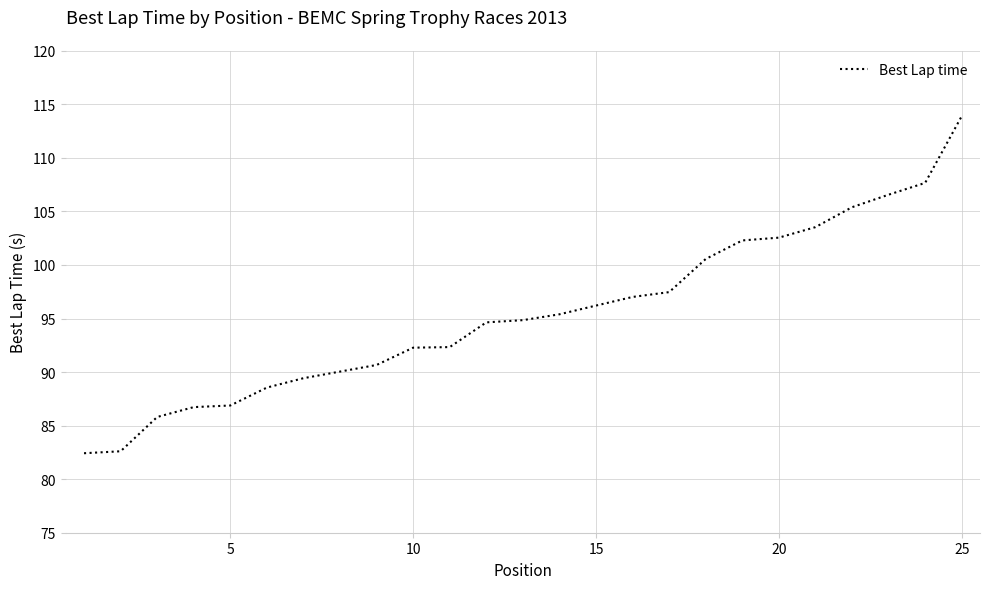

Does the chart display data point markers on the line(s)?

No